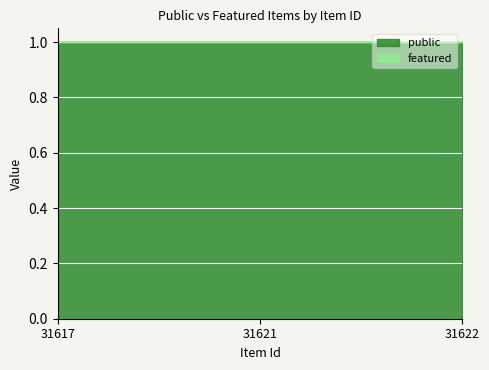

The value of public at 31622 is 1. True or false?

True